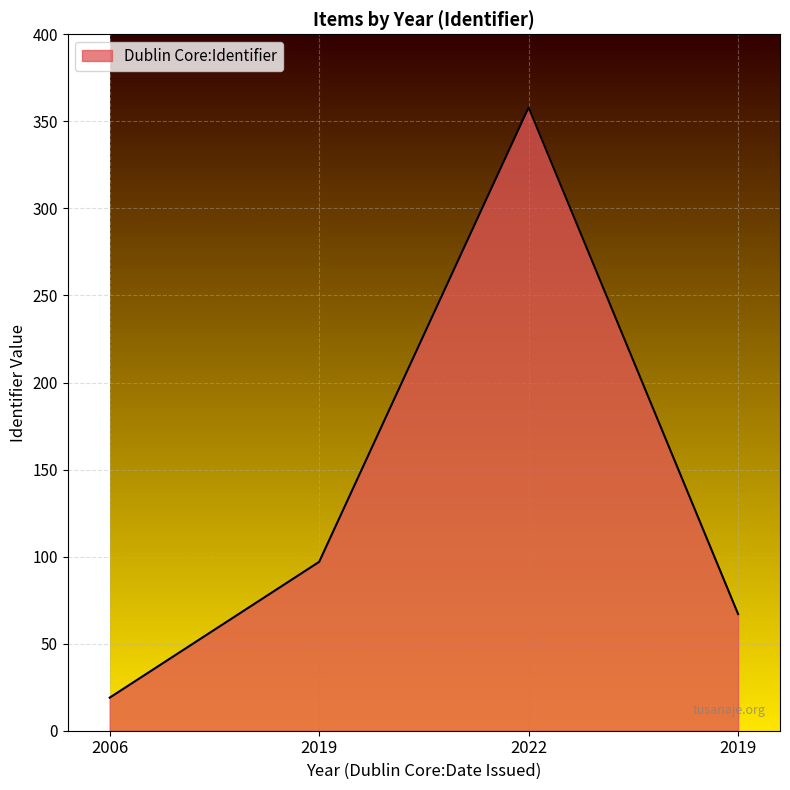

True or false: there are more than 1 points higher than both neighbors.

False